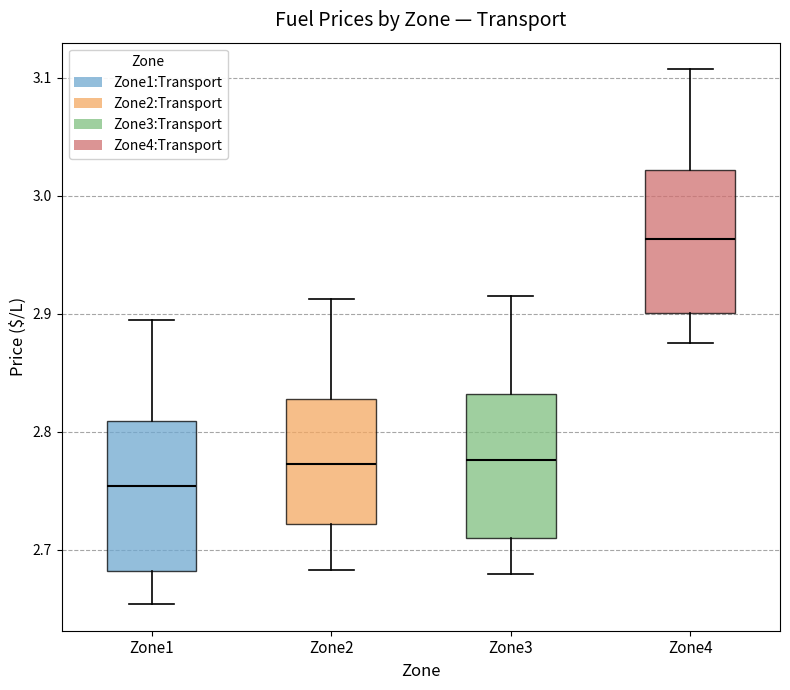

Where does the median line of the box for Zone1 sit on the y-axis? The values are not printed on the chart, so give them approximately, as read against the axis.

2.75